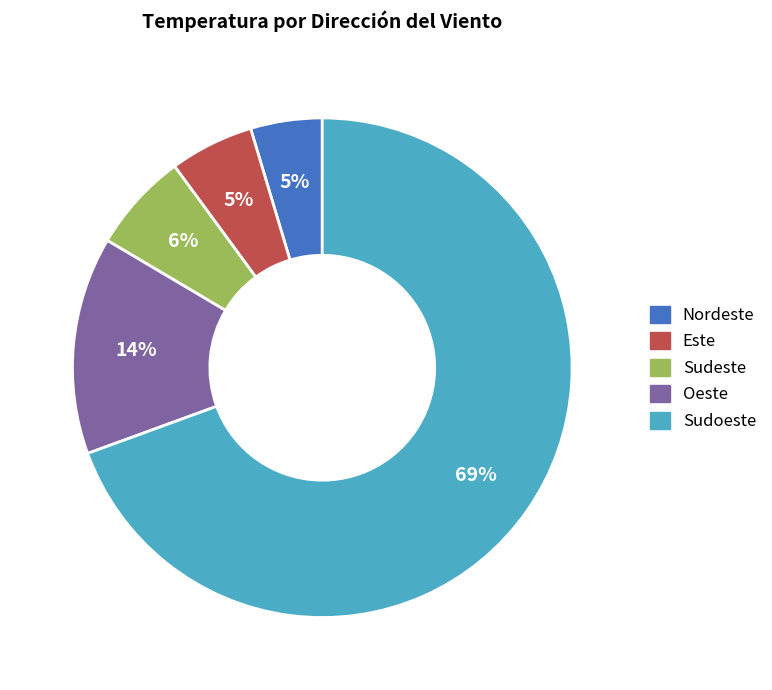

To the nearest percent, what is the difference between the largest and smallest slice percentages?

65%